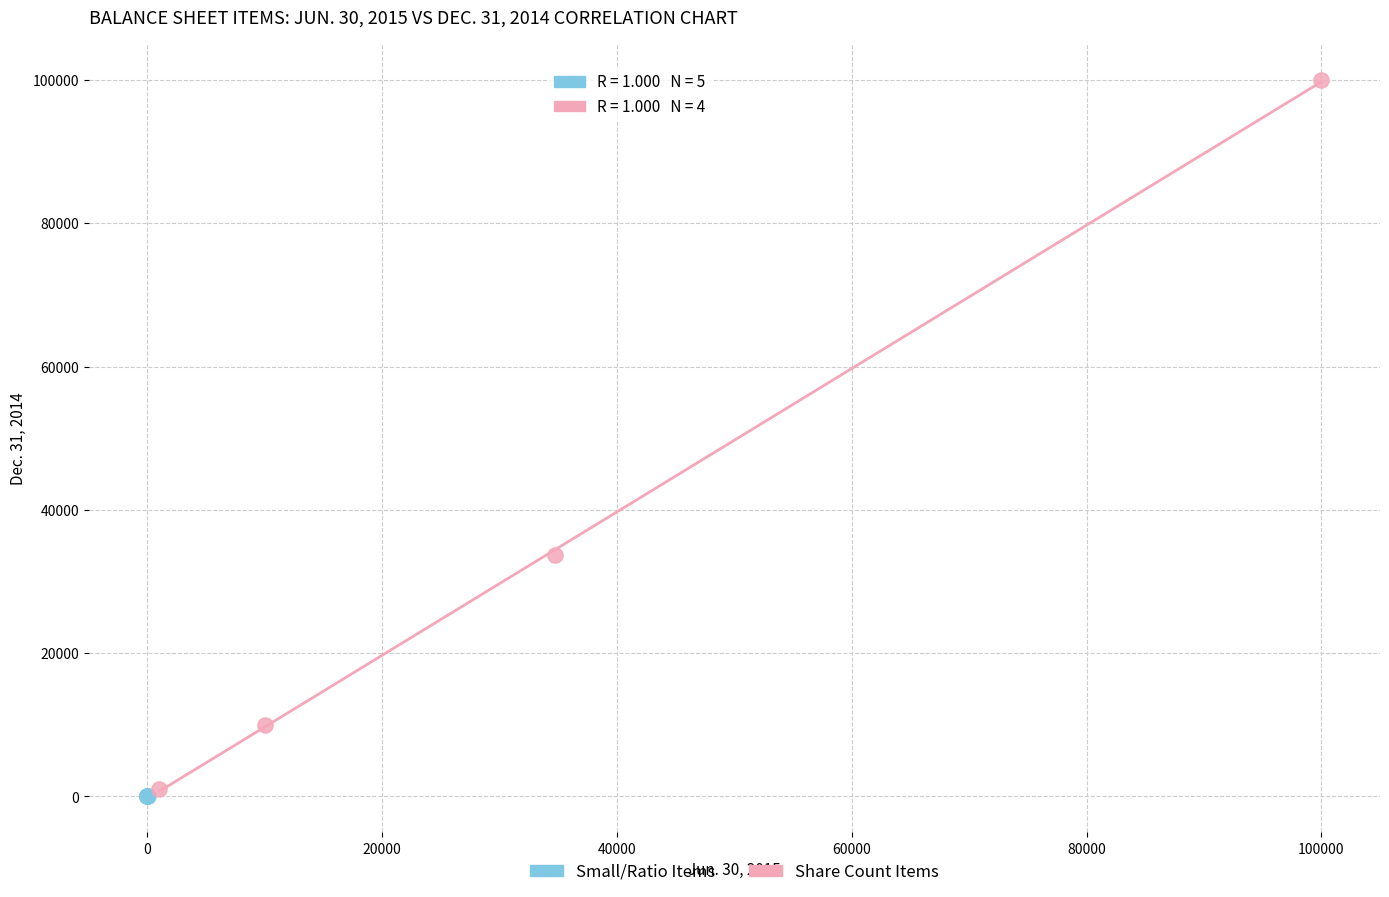

What are all the series names shown in the legend?

Small/Ratio Items, Share Count Items